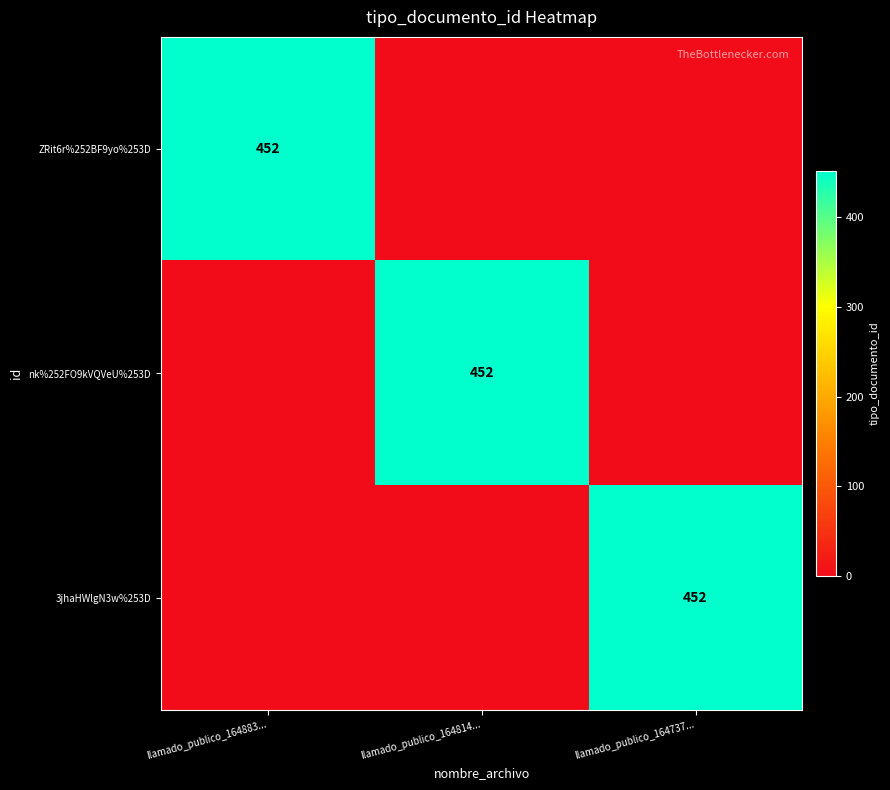

The nk%252FO9kVQVeU%253D series shows 788 at llamado_publico_164814.... True or false?

False